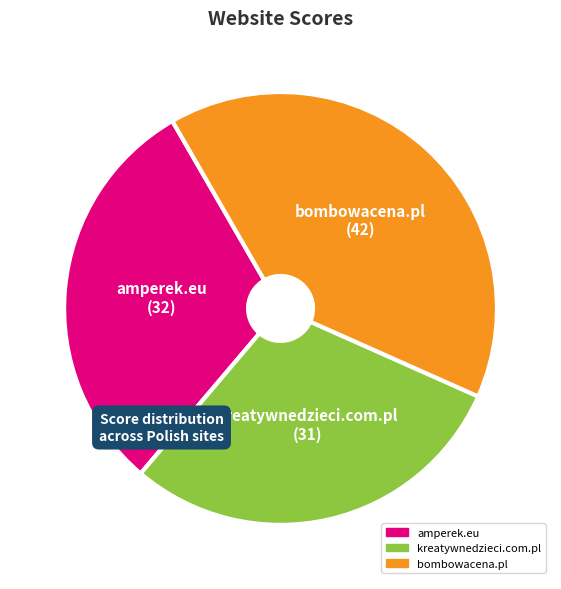

Rank the categories by value from highest to lowest.

bombowacena.pl, amperek.eu, kreatywnedzieci.com.pl